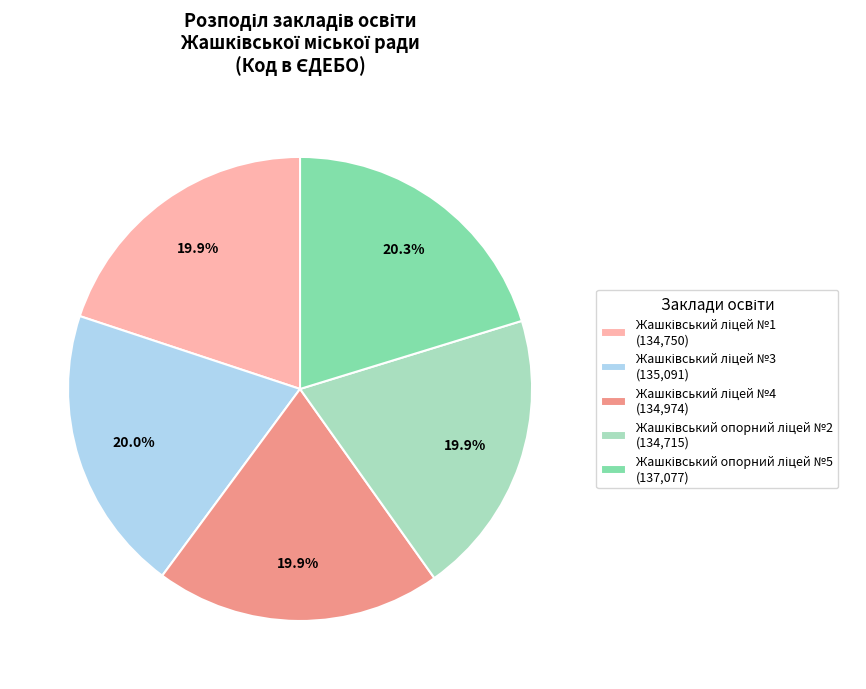

Is there a majority slice in this chart?

No